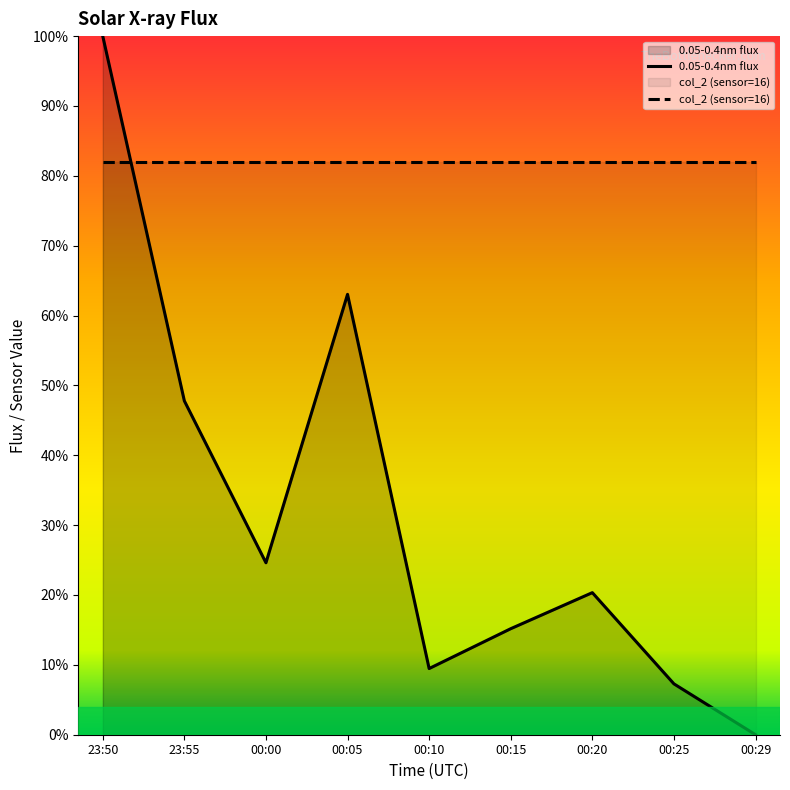

Reading left to right, list all the values displayed in this chart.

0.05-0.4nm flux: 23:50=1.0	23:55=0.5	00:00=0.2	00:05=0.6	00:10=0.1	00:15=0.2	00:20=0.2	00:25=0.1	00:29=0.0
col_2 (sensor=16): 23:50=0.8	23:55=0.8	00:00=0.8	00:05=0.8	00:10=0.8	00:15=0.8	00:20=0.8	00:25=0.8	00:29=0.8